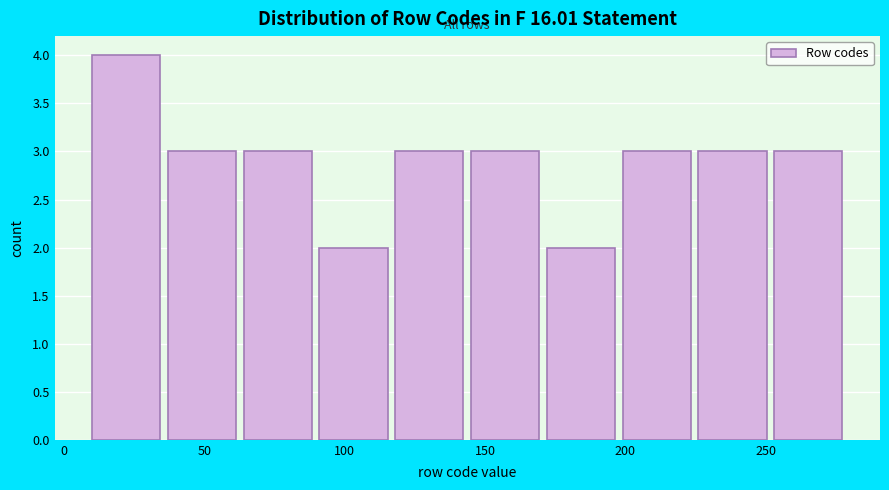

What is the height of the bar covering 253 to 280 on the x-axis? Neither the bar edges nor the heights are printed on the chart, so give them approximately, as read against the axes.

3